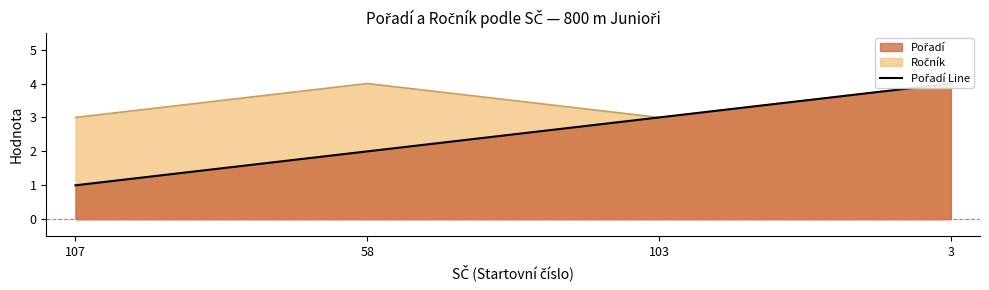

Rank the series by their maximum value, from lowest to highest.

Pořadí, Ročník